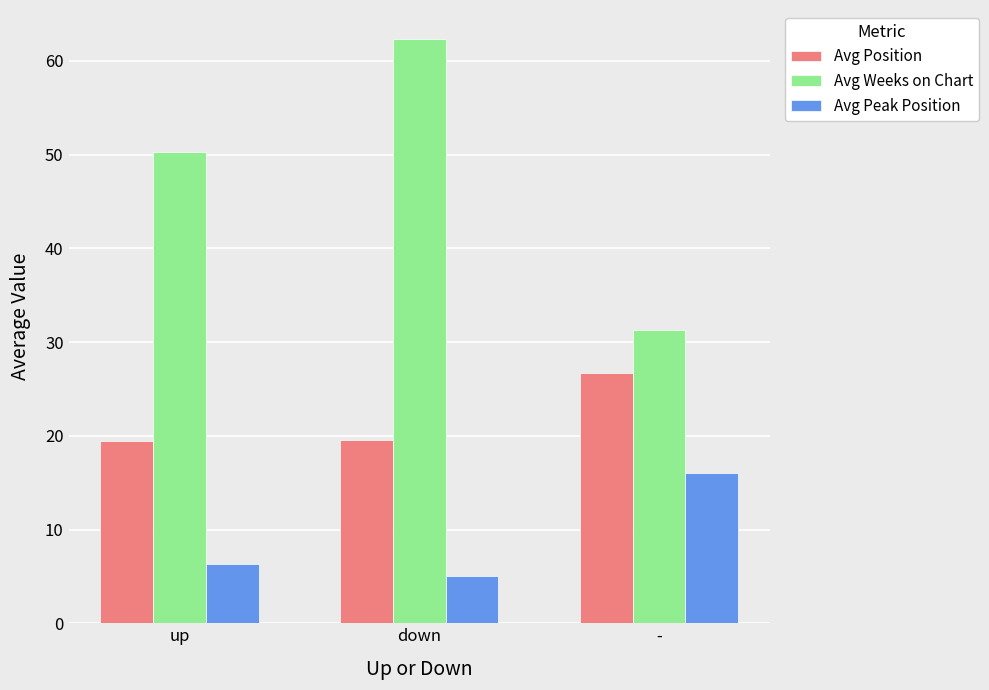

At which label does Avg Weeks on Chart first exceed 50?

up